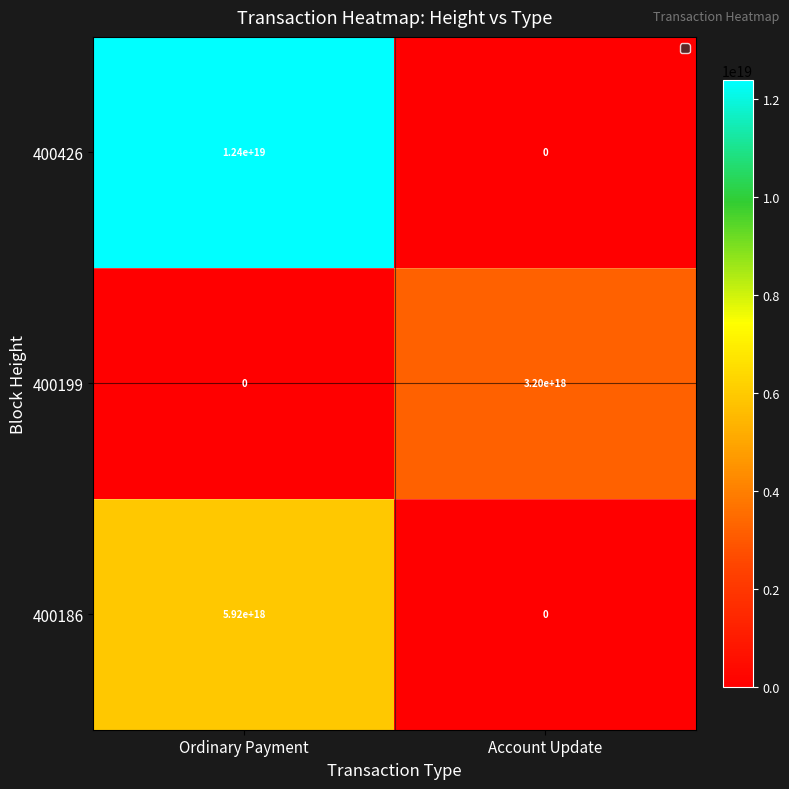

Rank the series by their maximum value, from lowest to highest.

400199, 400186, 400426